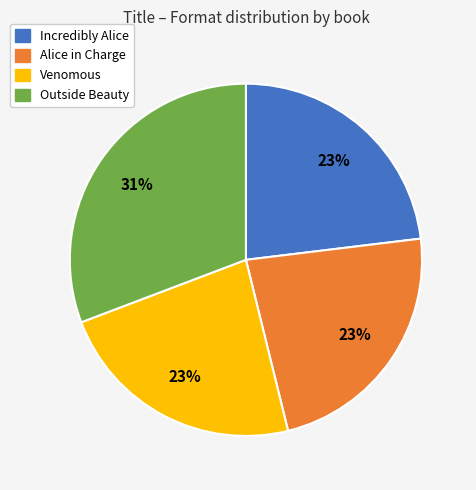

True or false: Alice in Charge accounts for 23% of the total.

True